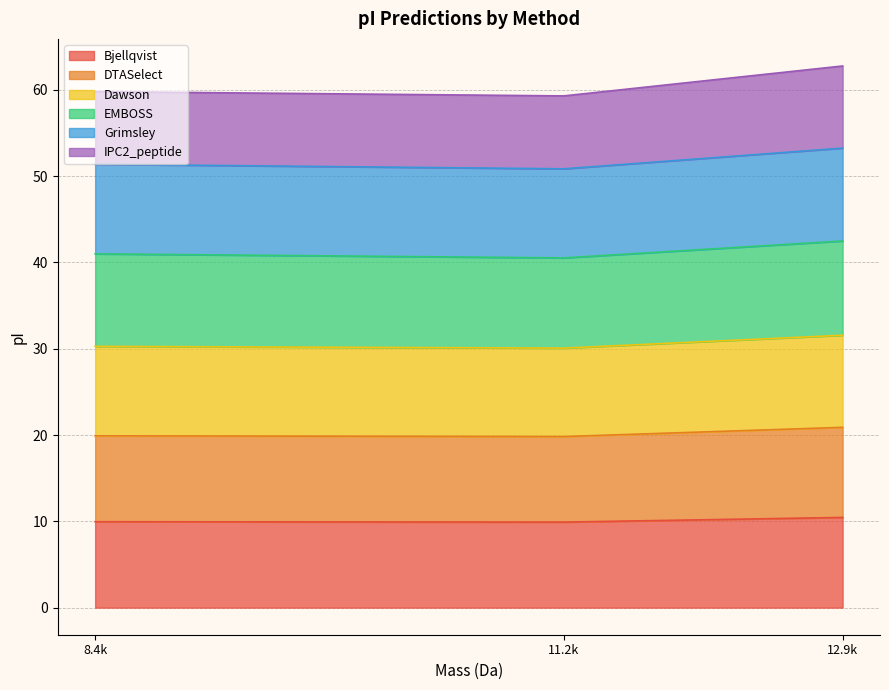

Is it true that Bjellqvist equals 10.5 at 12.9k?

True